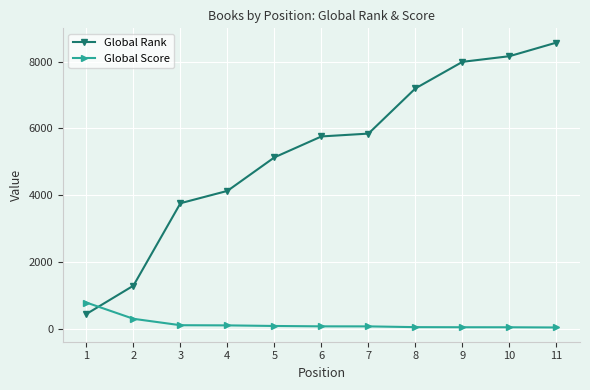

List the series in order of their overall mean, highest first.

Global Rank, Global Score